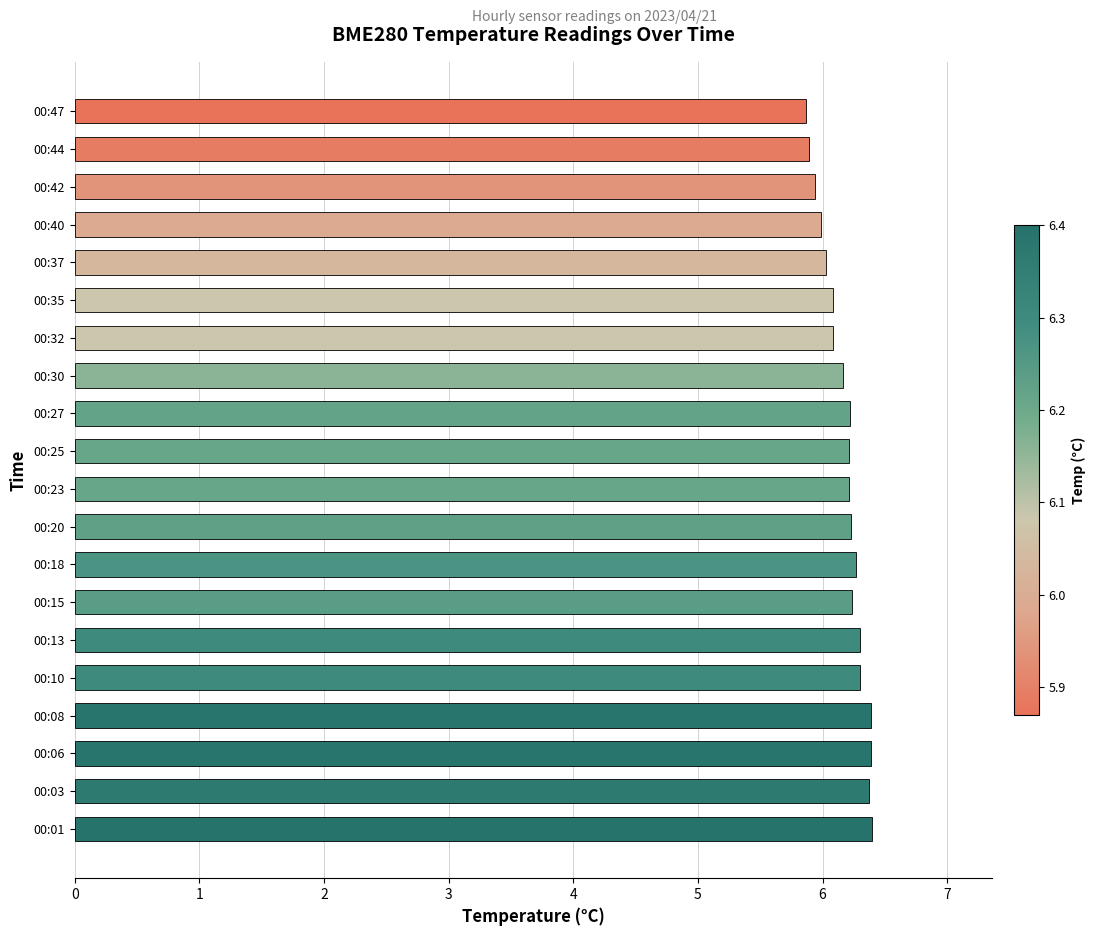

Reading bottom to top, extract all data points from this chart.

00:01=6.4	00:03=6.4	00:06=6.4	00:08=6.4	00:10=6.3	00:13=6.3	00:15=6.2	00:18=6.3	00:20=6.2	00:23=6.2	00:25=6.2	00:27=6.2	00:30=6.2	00:32=6.1	00:35=6.1	00:37=6.0	00:40=6.0	00:42=5.9	00:44=5.9	00:47=5.9